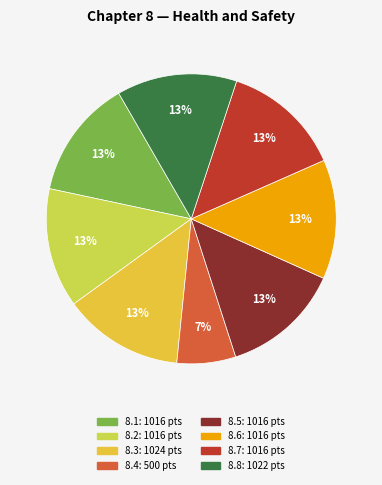

What is the ratio of the value at 8.4 to the value at 8.7?

0.5